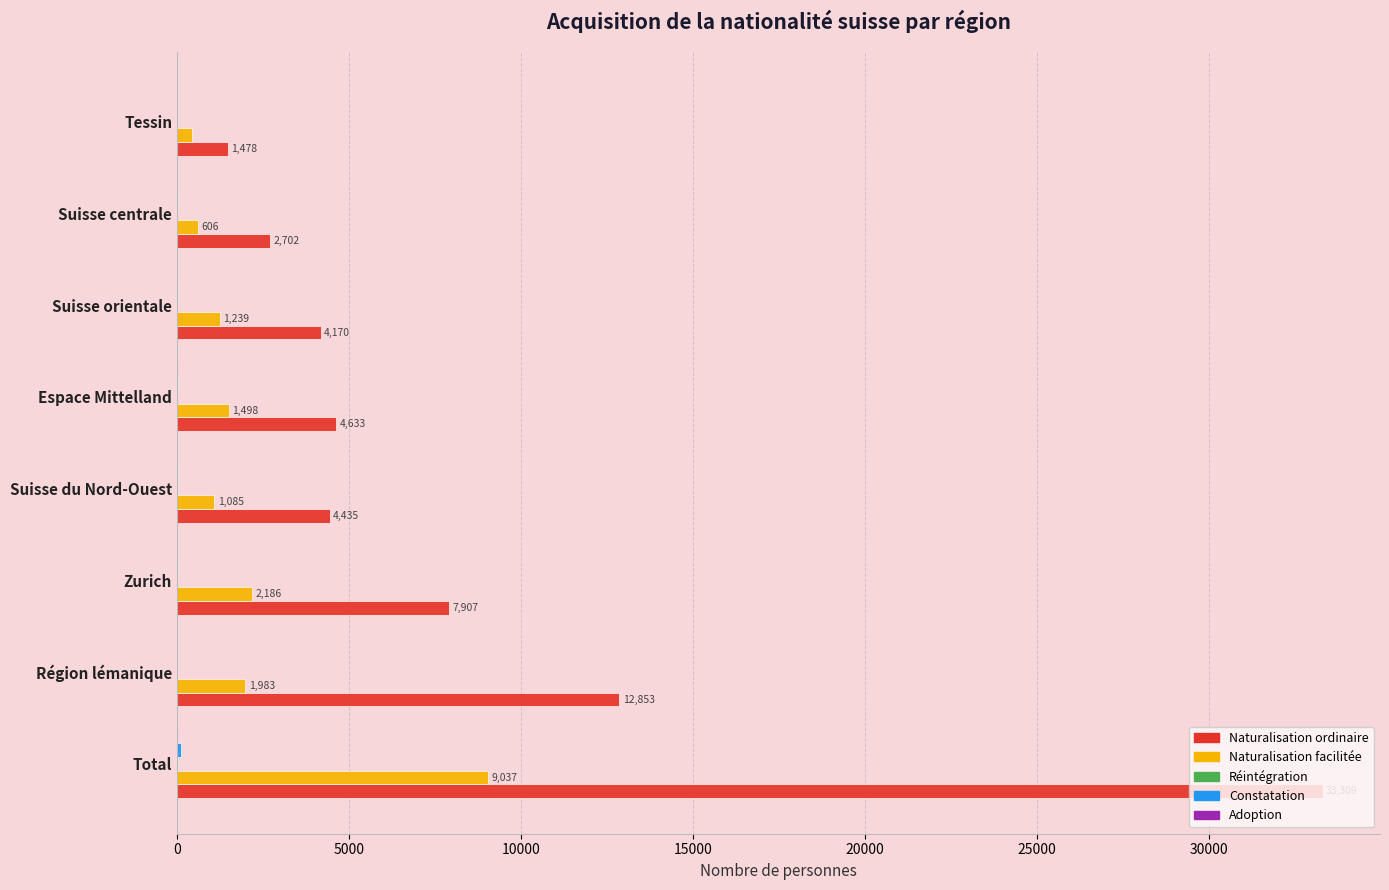

Which category has the highest value across all series?

Total